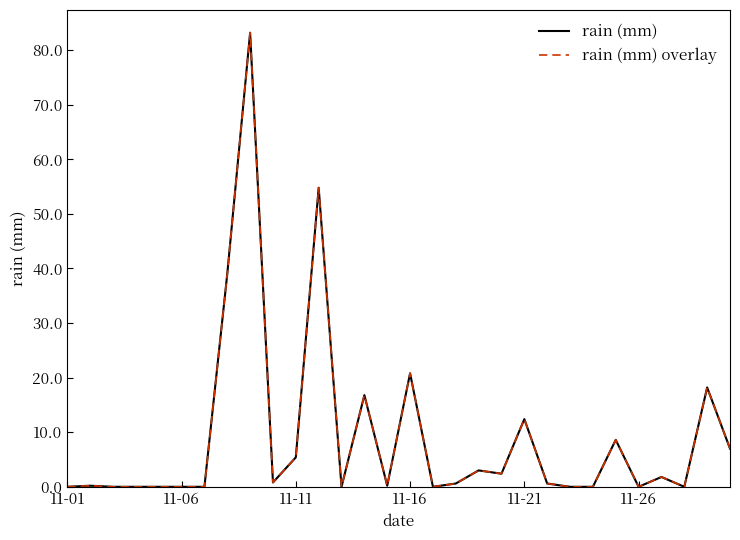

Does the chart display data point markers on the line(s)?

No